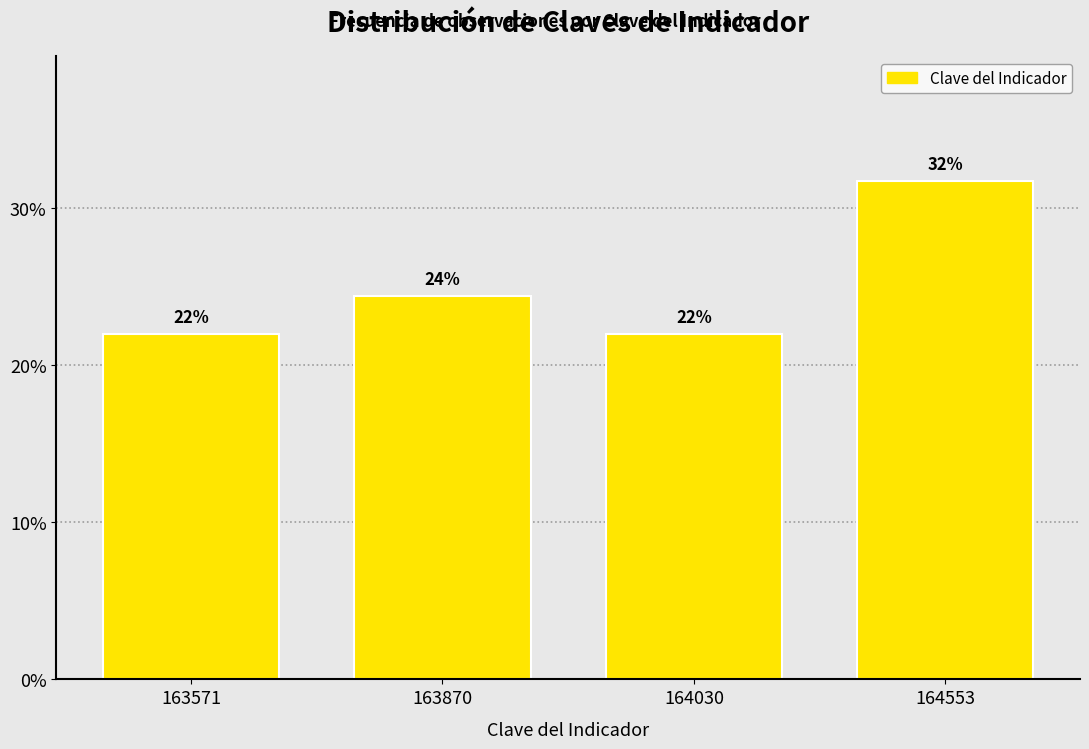

What is the value of the 3rd bar from the left?

22.0